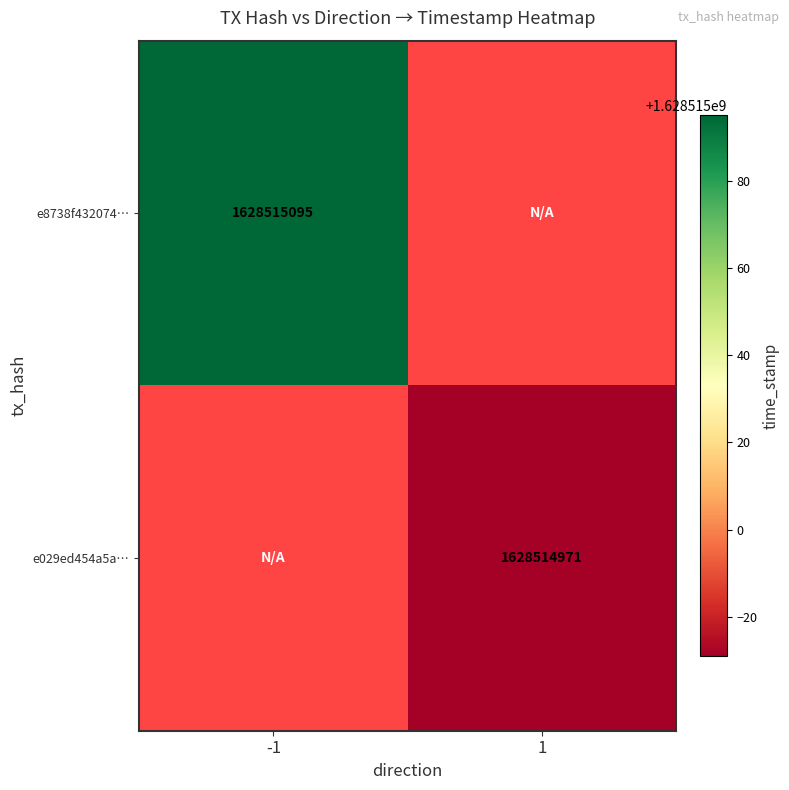

What is the spread (max minus min) of values at time_stamp?

124